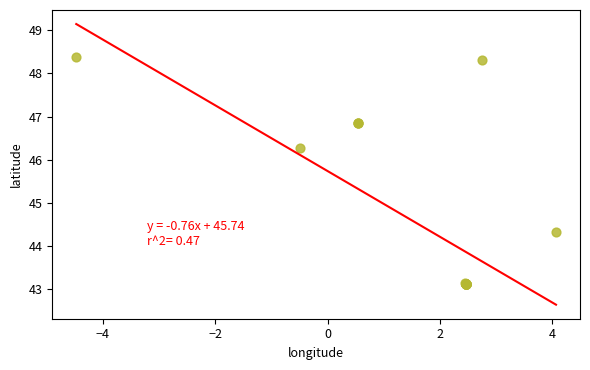

What Y value in the scatter plot is closest to 45?

44.3